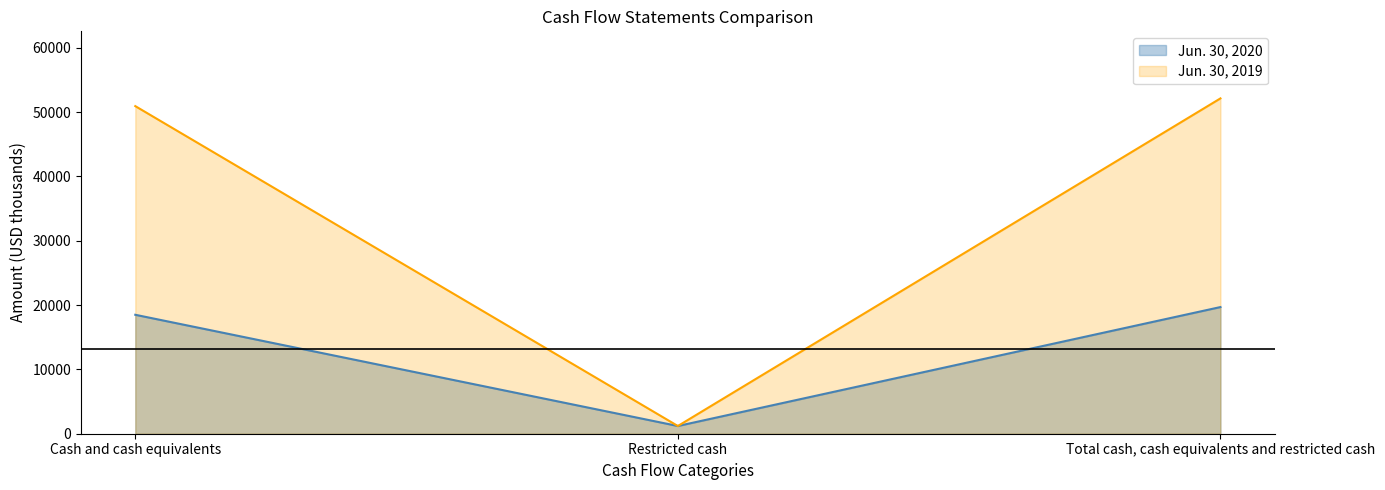

List the series in order of their overall mean, lowest first.

Jun. 30, 2020, Jun. 30, 2019